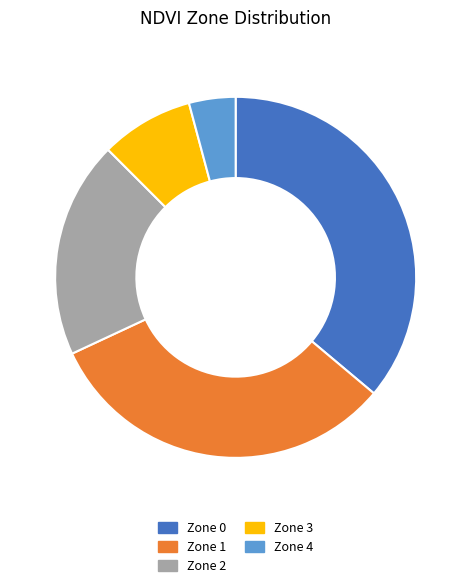

Is Zone 1 the majority of the pie?

No